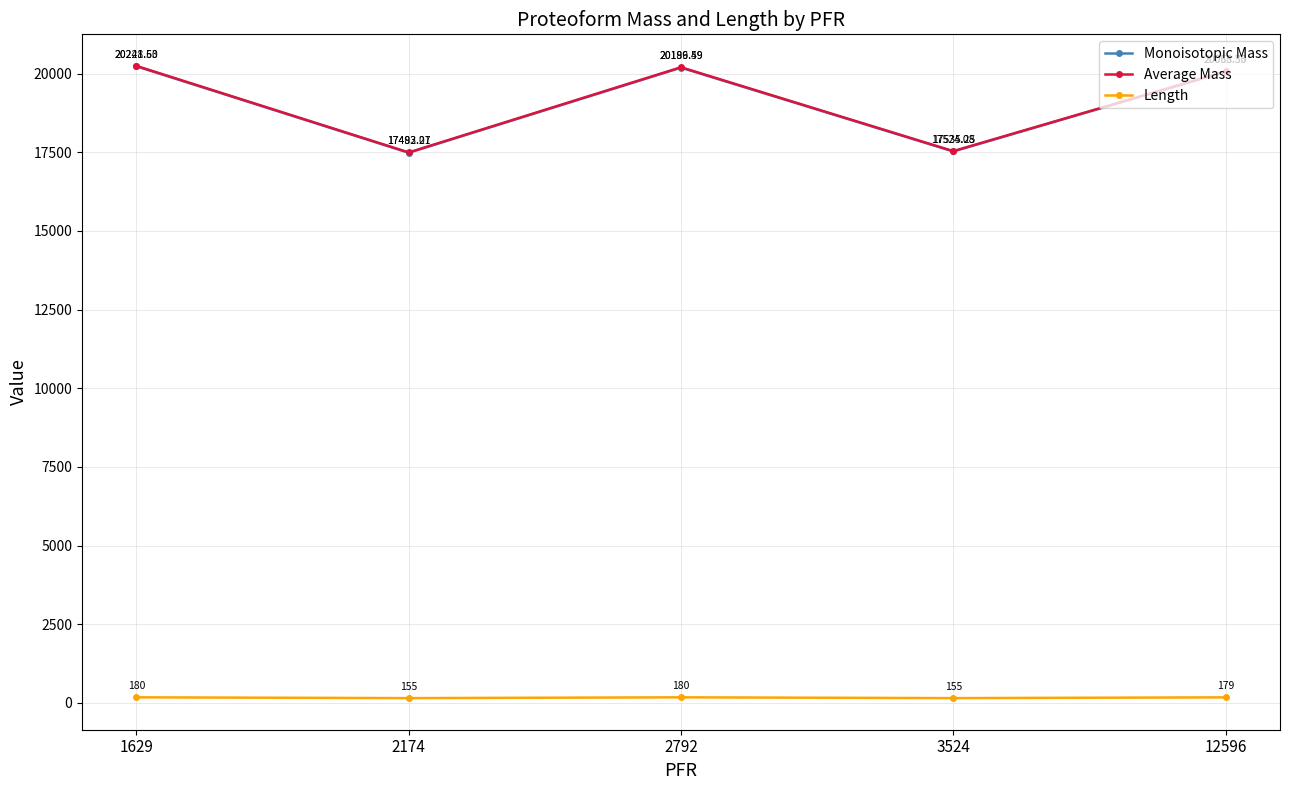

List the labels in order of Average Mass value, smallest first.

2174, 3524, 12596, 2792, 1629